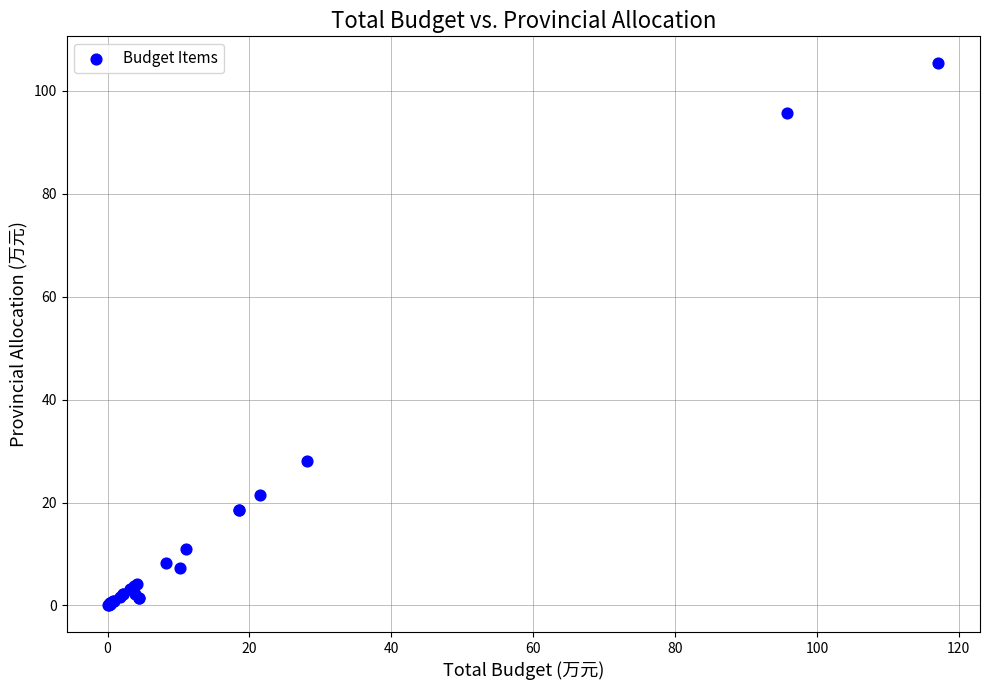

What Y value in the scatter plot is closest to 52?

28.1